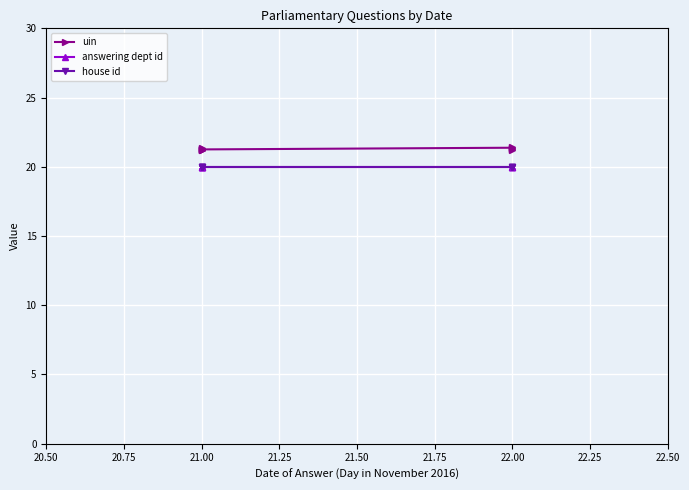

What is the spread (max minus min) of values at 21.00?

1.4